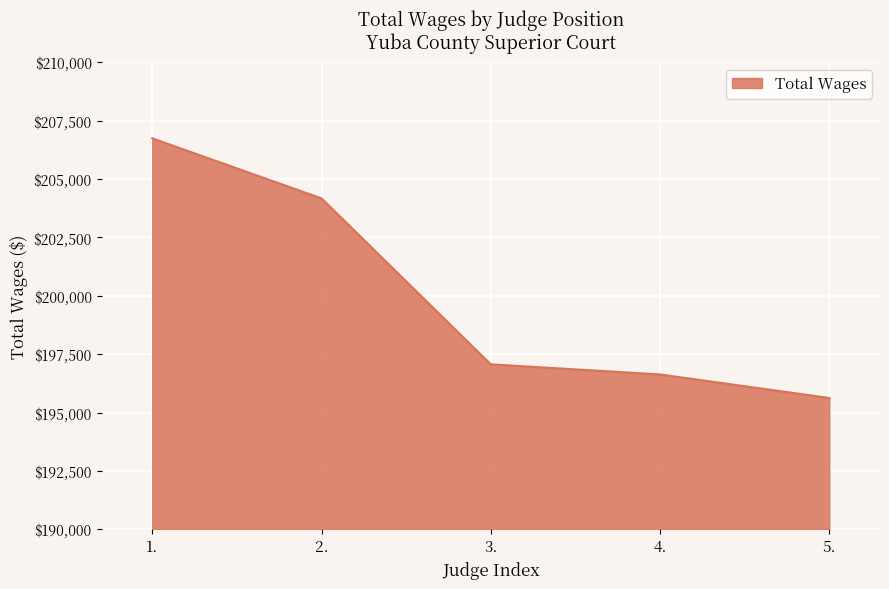

What position from the right is 1.?

5